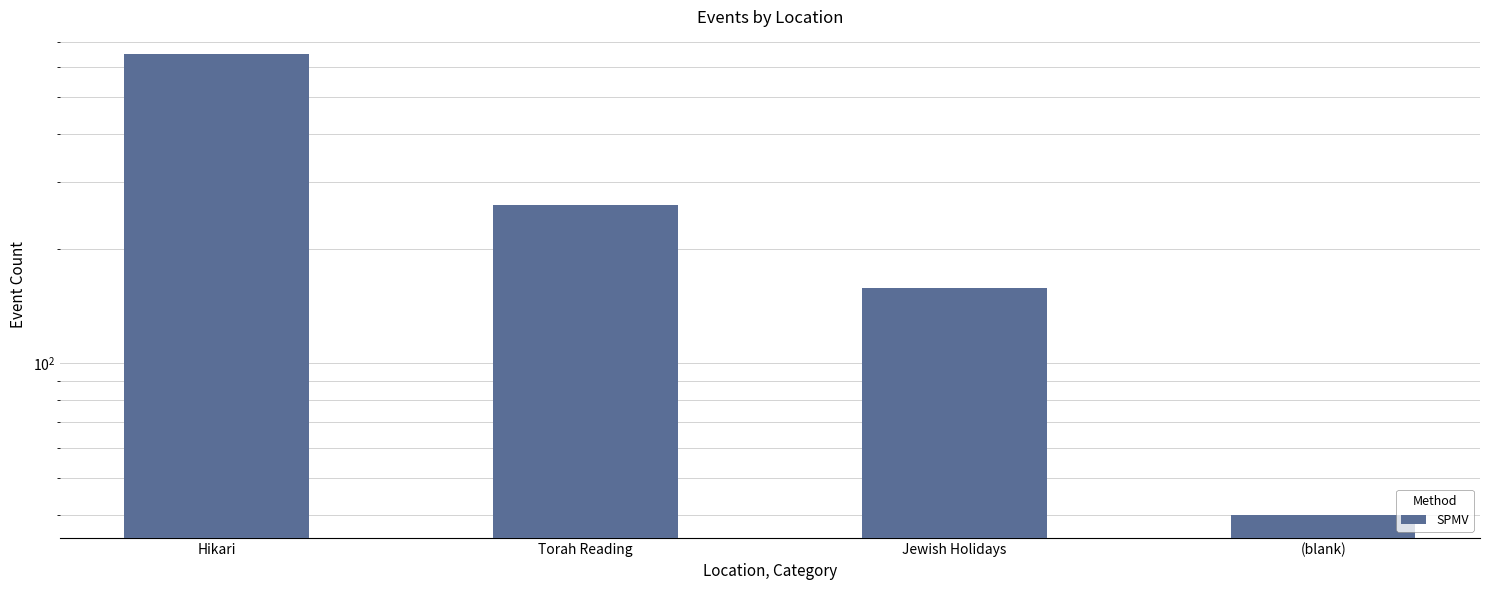

Count the values in the range 158 to 648.

3